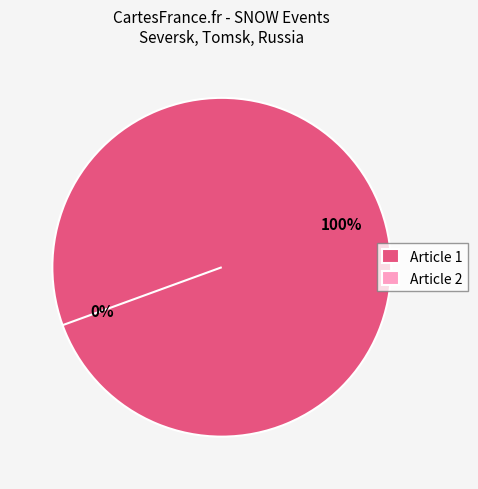

What is the largest slice in the pie chart?

81141B6B-9C63-45A2-9846-88372D2F3362